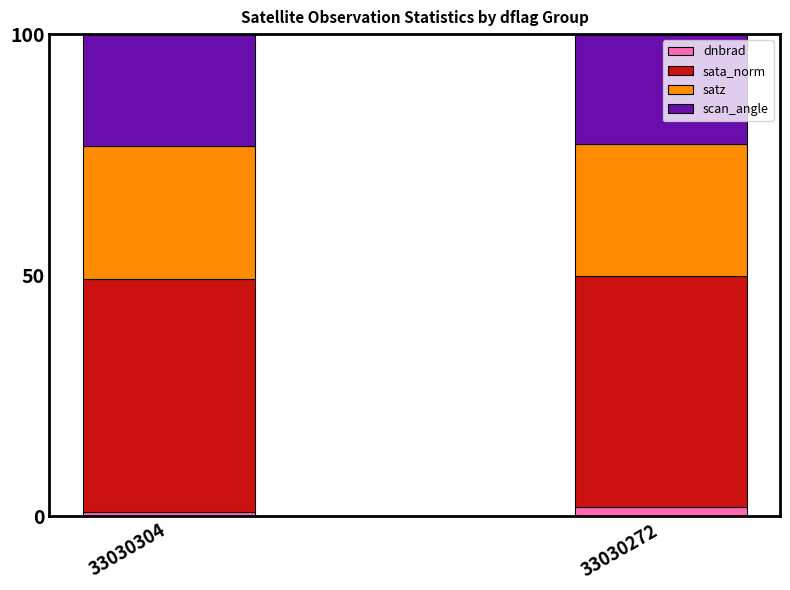

What are all the series names shown in the legend?

dnbrad, sata_norm, satz, scan_angle